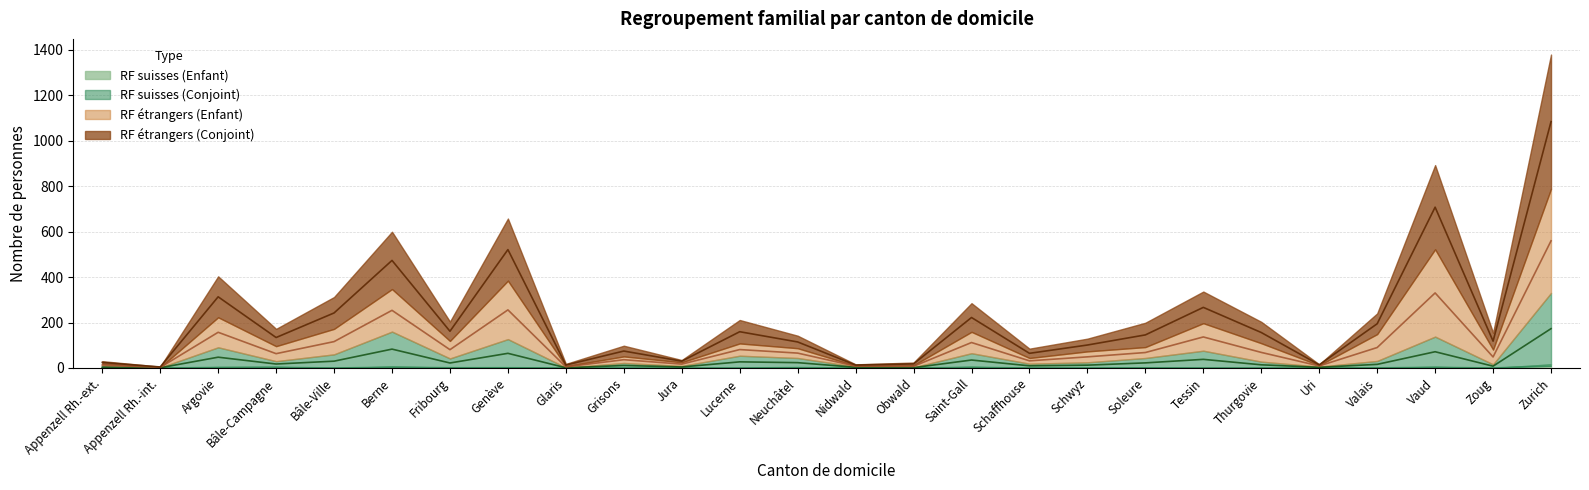

What is the average value of the Total RF suisses (Conjoint) series?

28.6